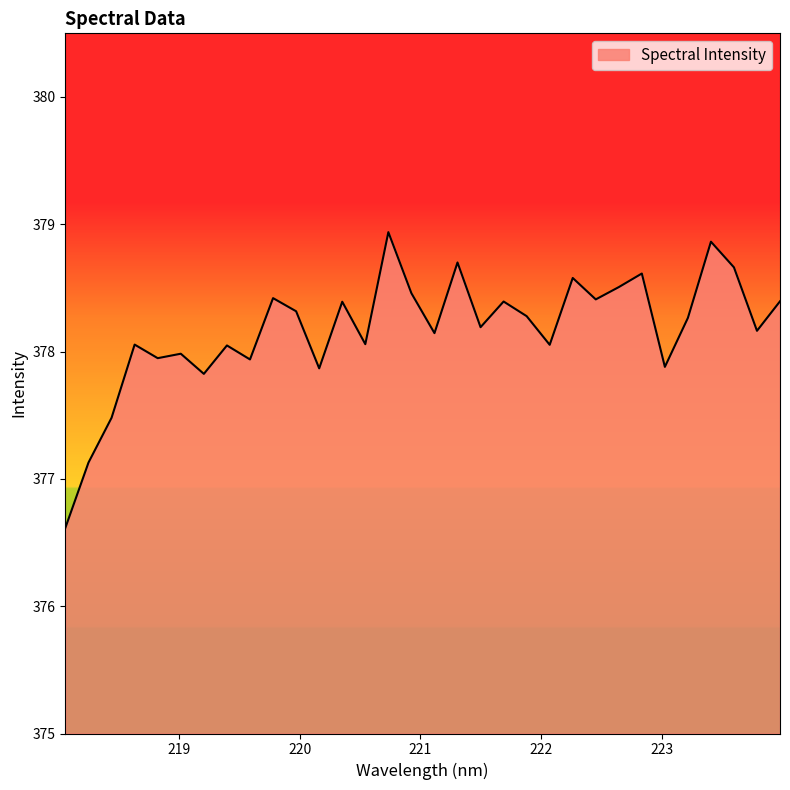

Does the chart display data point markers on the line(s)?

No